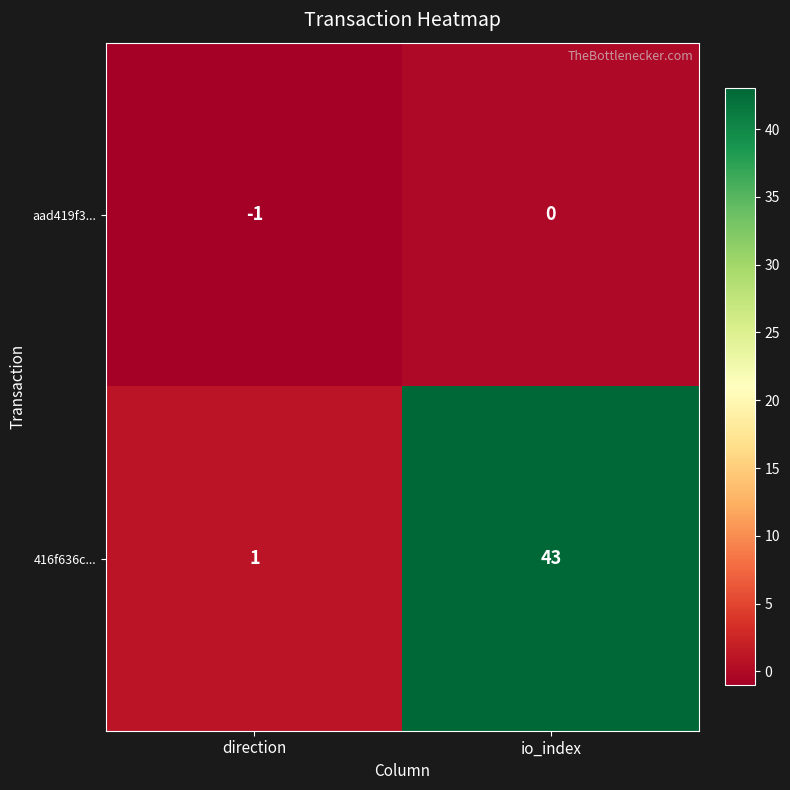

What is the greatest value displayed?

43